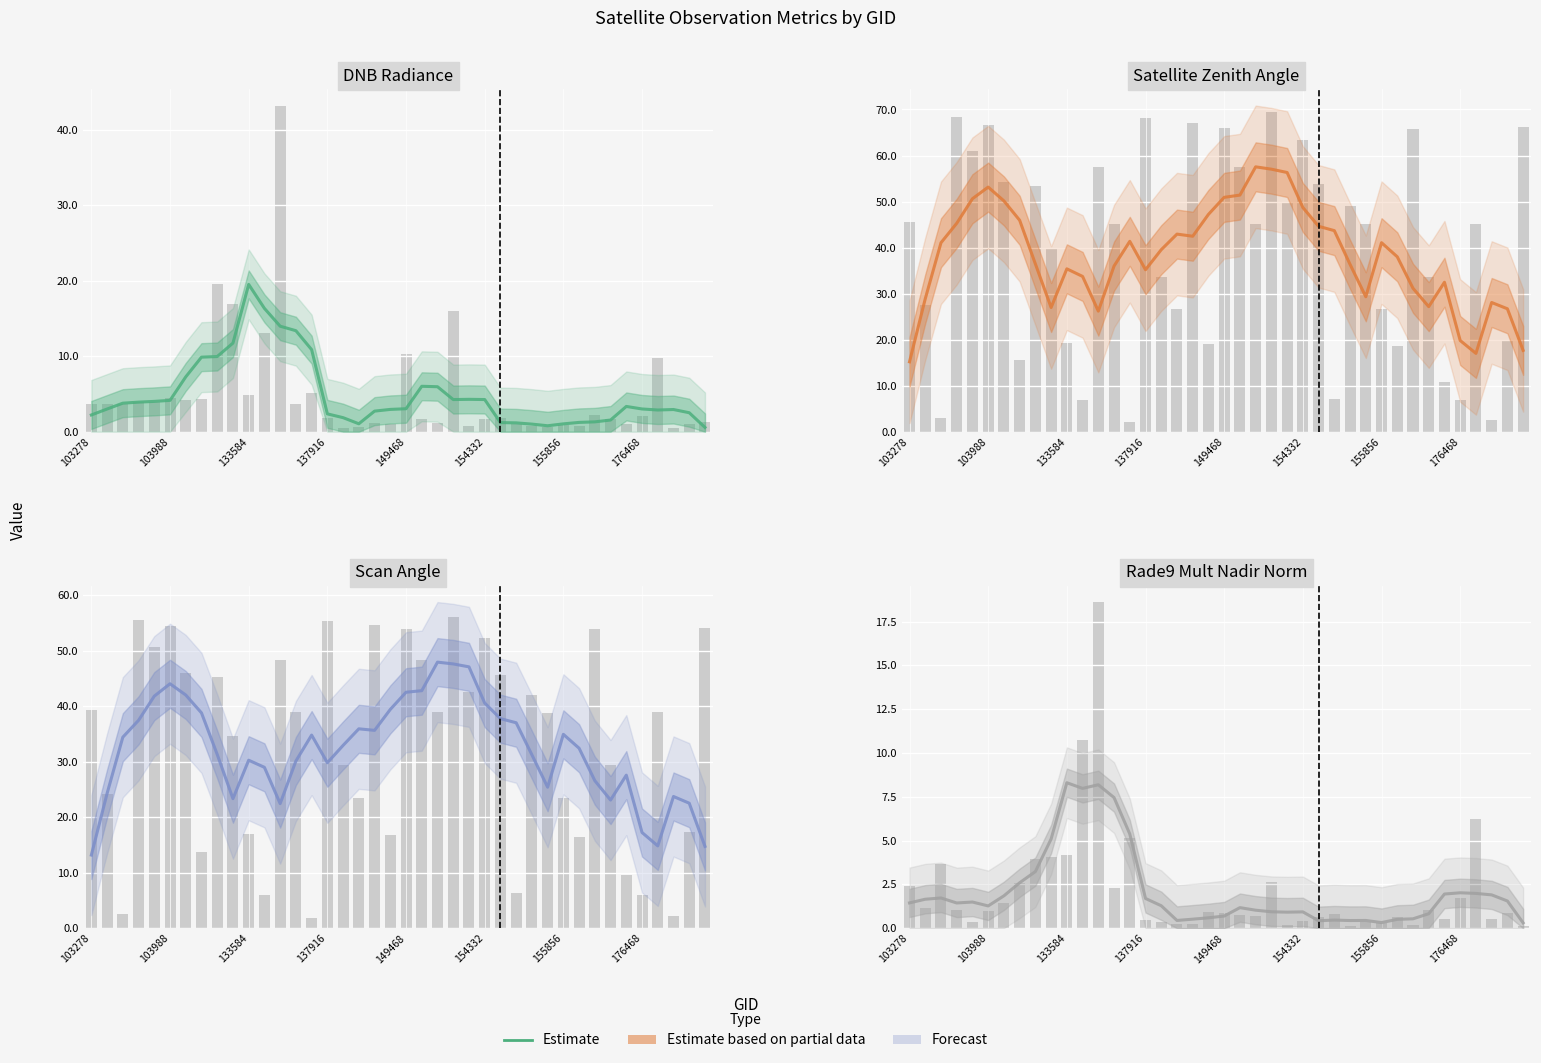

What is the average value?

2.1